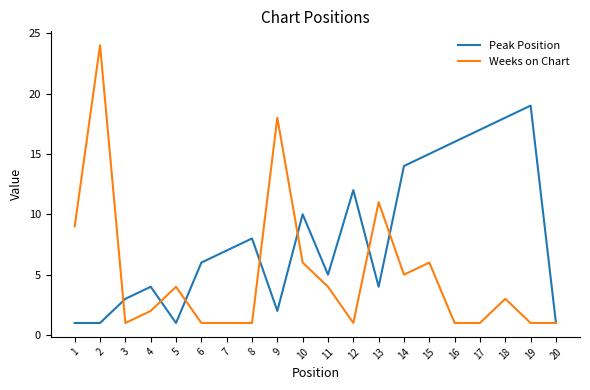

Between 5 and 8, which series saw the biggest shift?

Peak Position